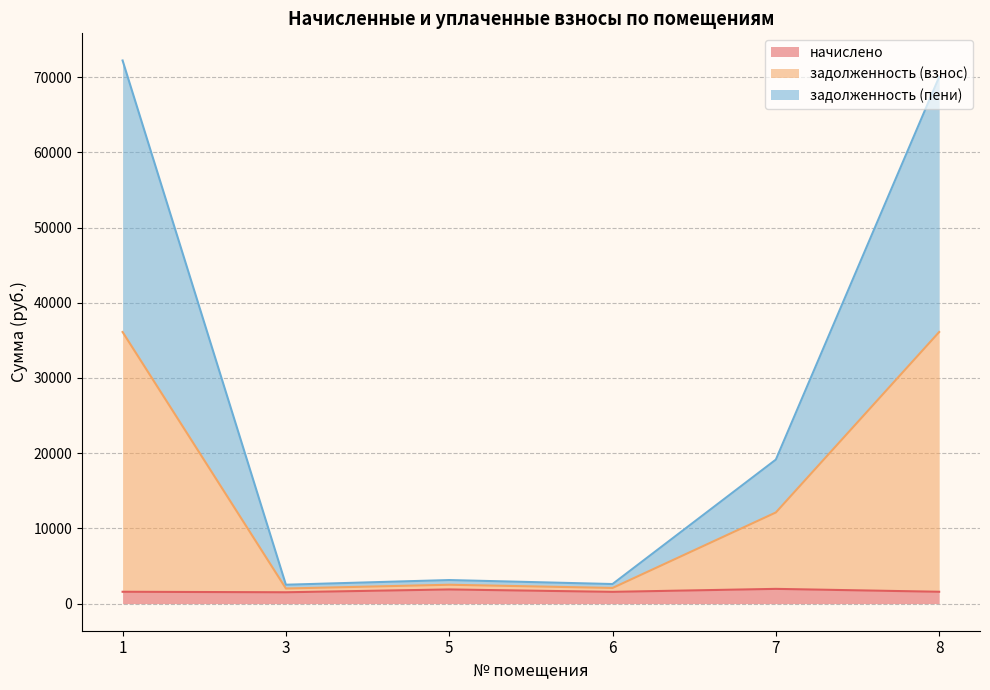

Reading left to right, what are all the values shown in this chart?

начислено: 1569.1	1503.1	1877.0	1558.0	1954.0	1569.1
задолженность (взнос): 36113.8	2004.1	2502.6	2077.4	12116.4	36113.8
задолженность (пени): 72227.6	2505.1	3128.3	2596.8	19144.0	70036.0